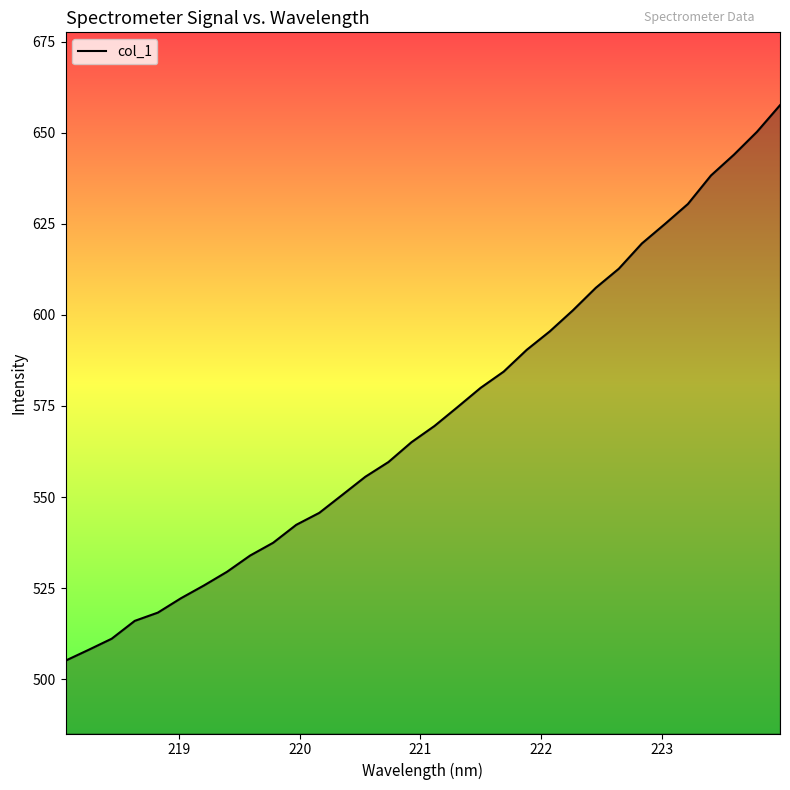

What is the maximum value shown in the chart?

657.6